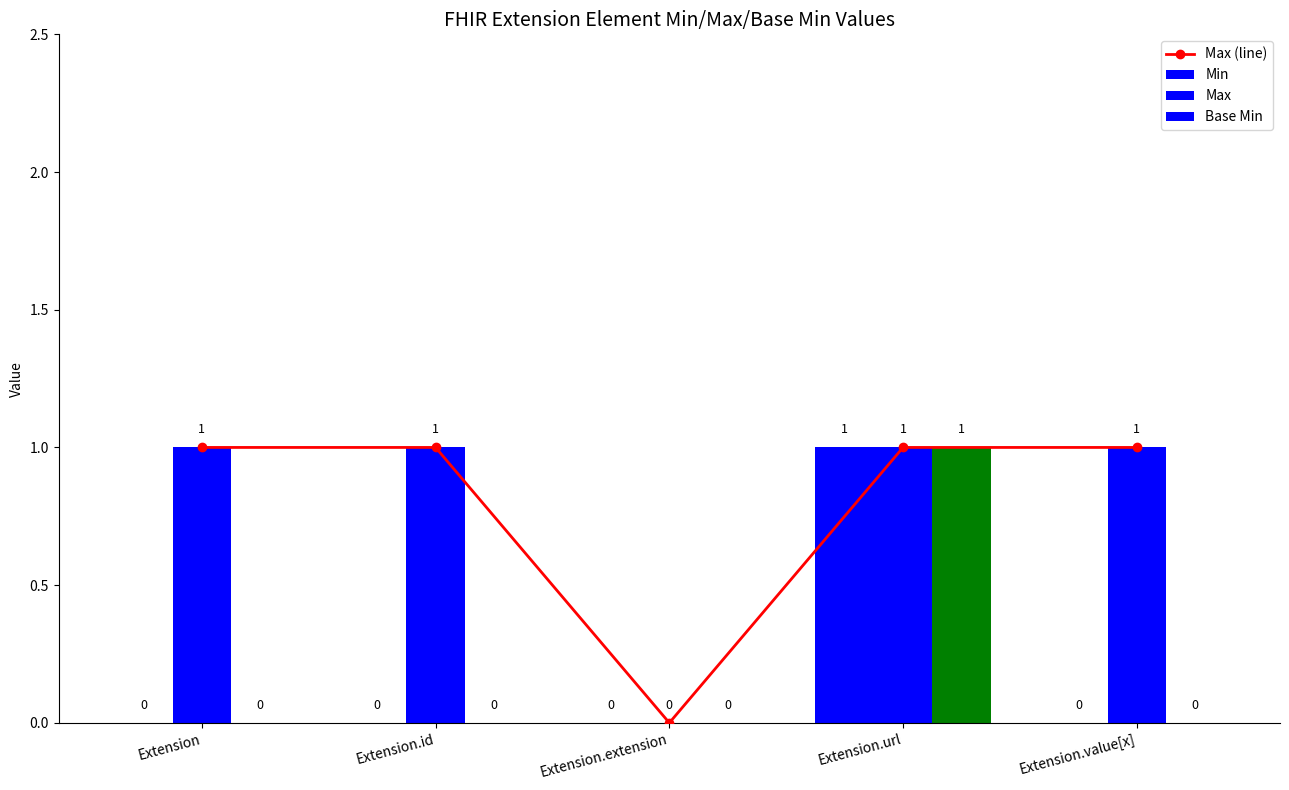

At Extension, list the series in order from smallest to largest.

Min, Base Min, Max (line), Max